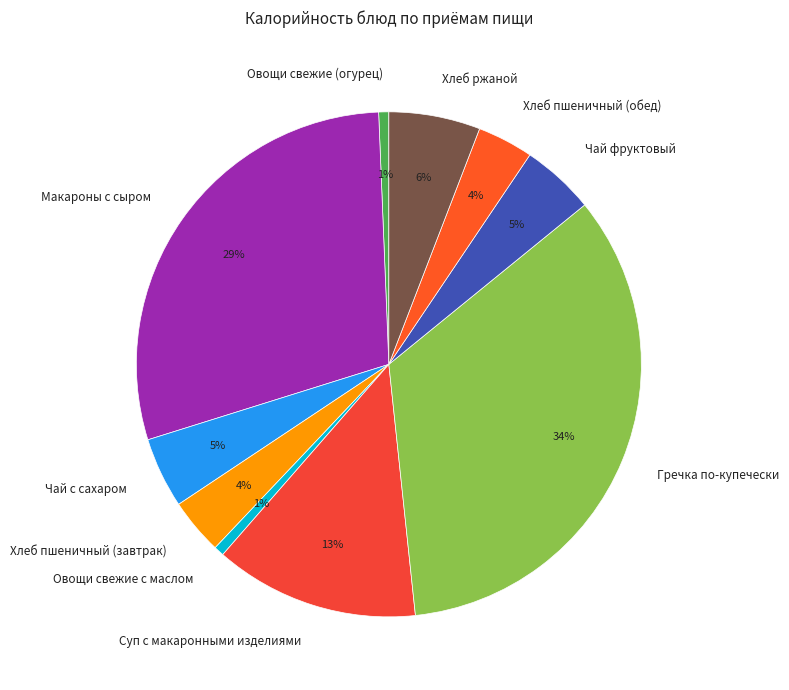

Count the number of slices in the pie.

10